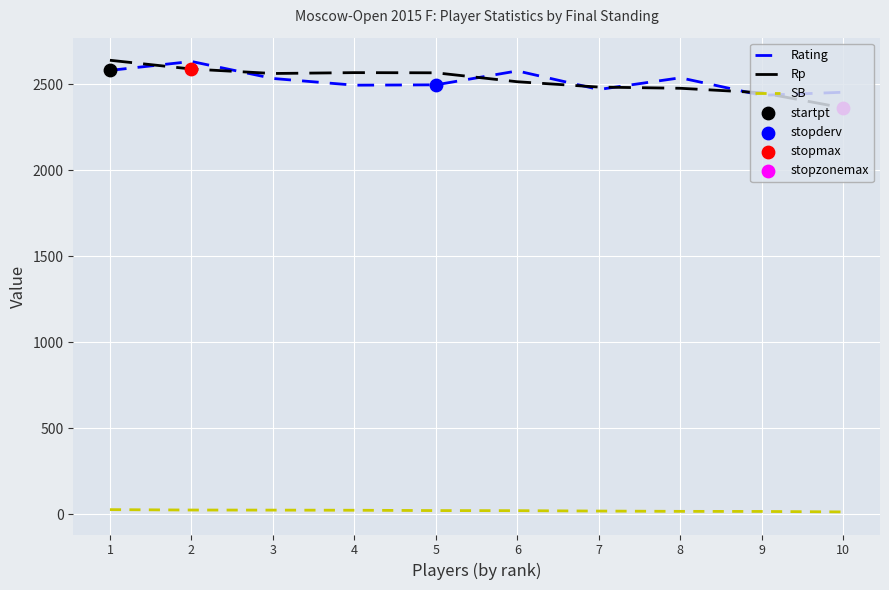

True or false: Rp and SB cross at least once.

False